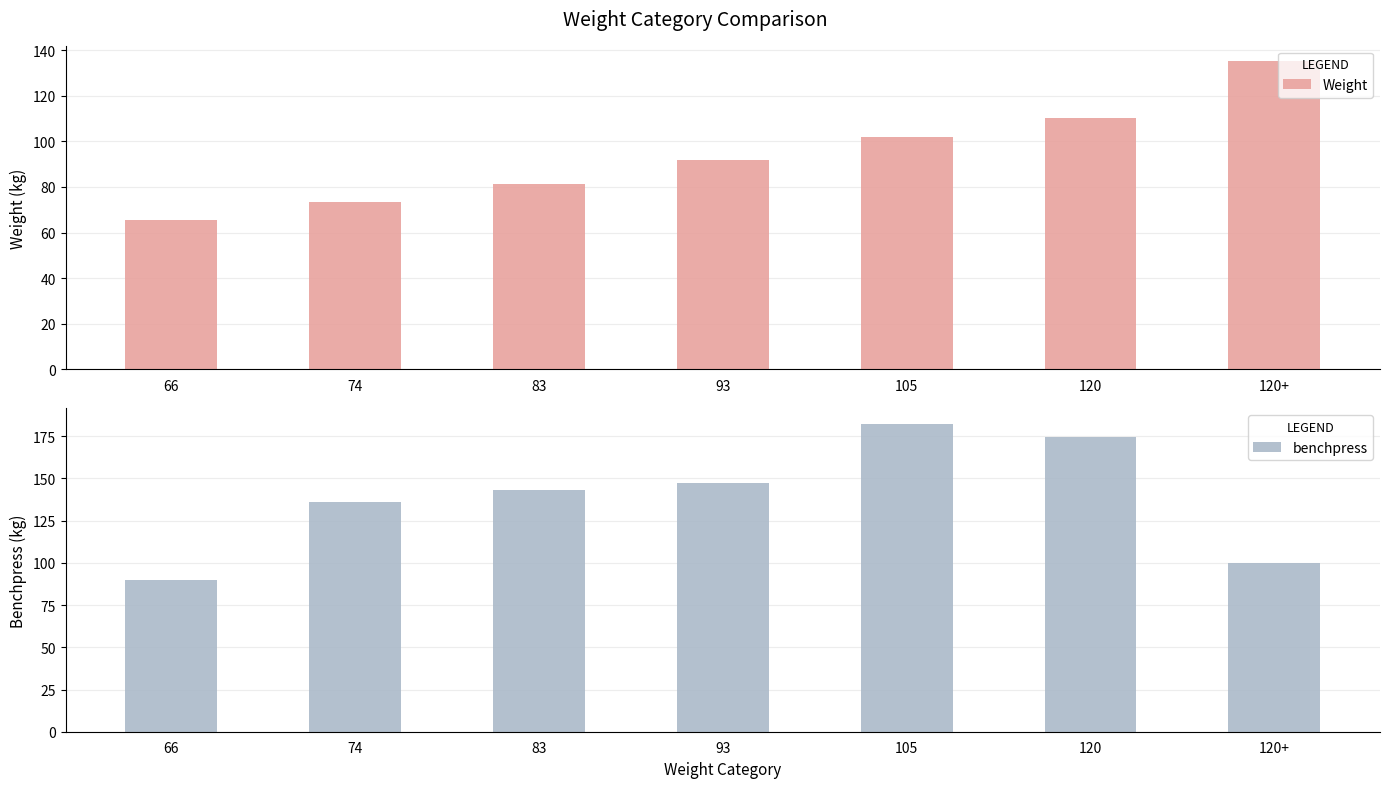

What are all the series names shown in the legend?

Weight, benchpress